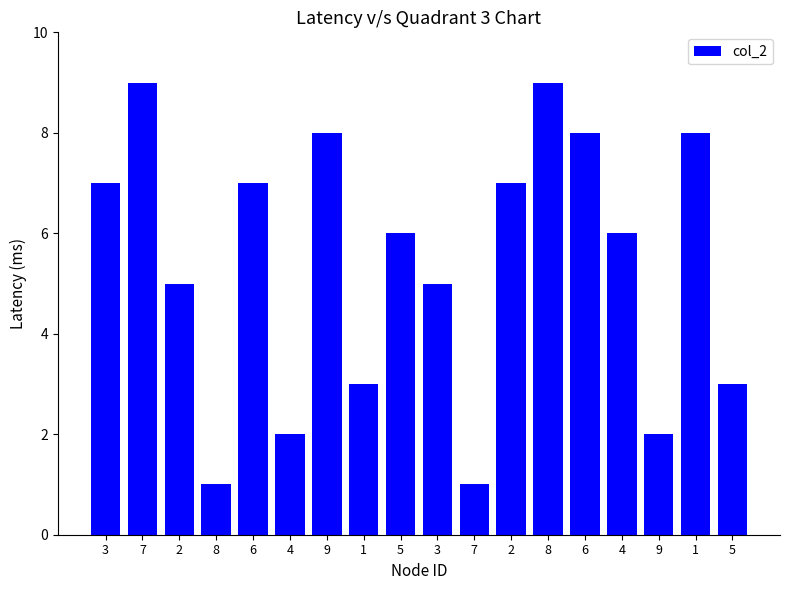

What is the label of the 10th bar from the right?

5